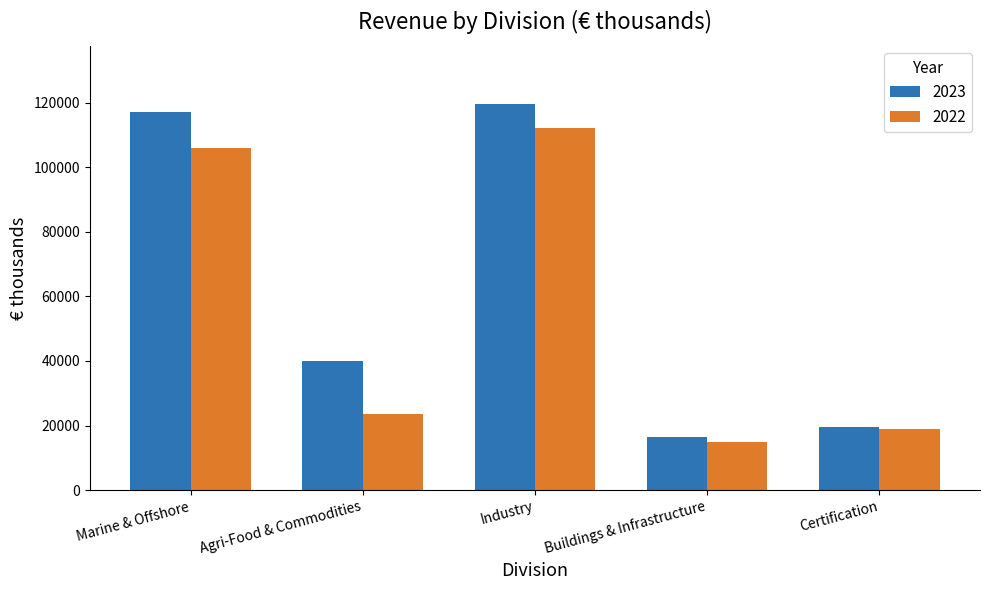

How many values in the 2022 series are below 23735?

2